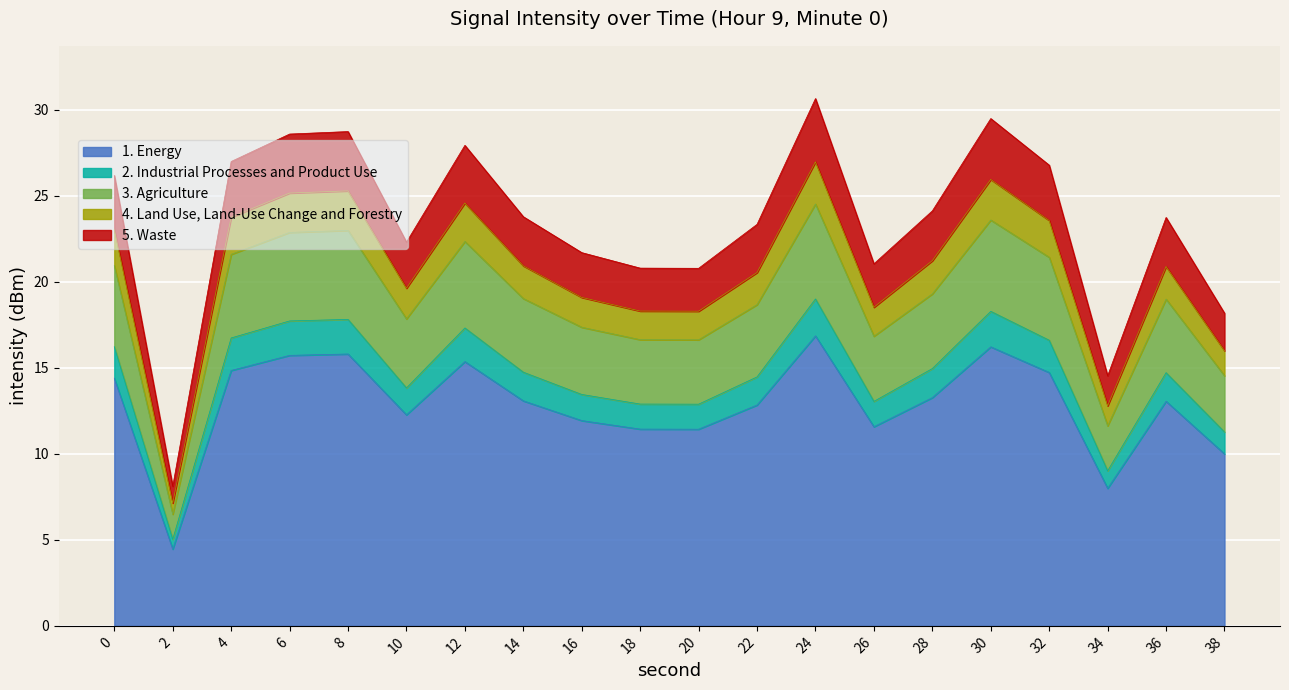

Which has a higher value, 30 or 12?

30